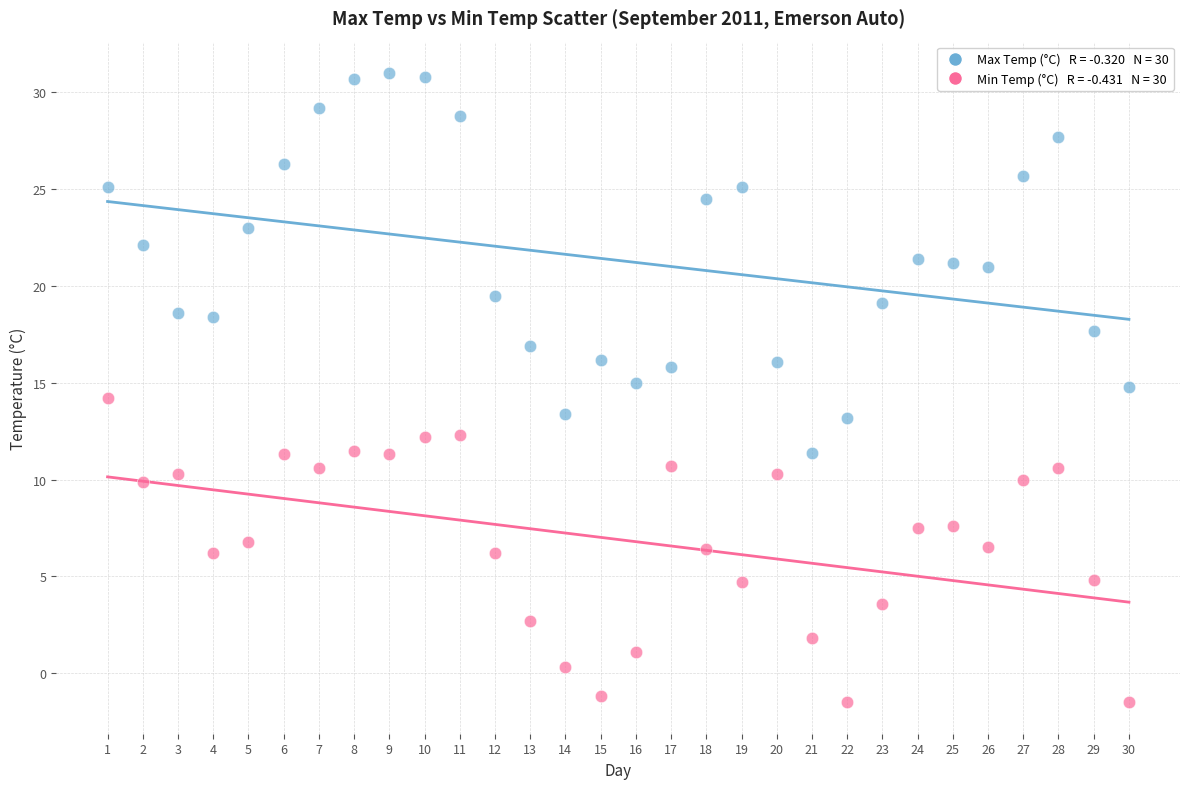

Across all data points, what is the range of X values (max minus min)?

29.0